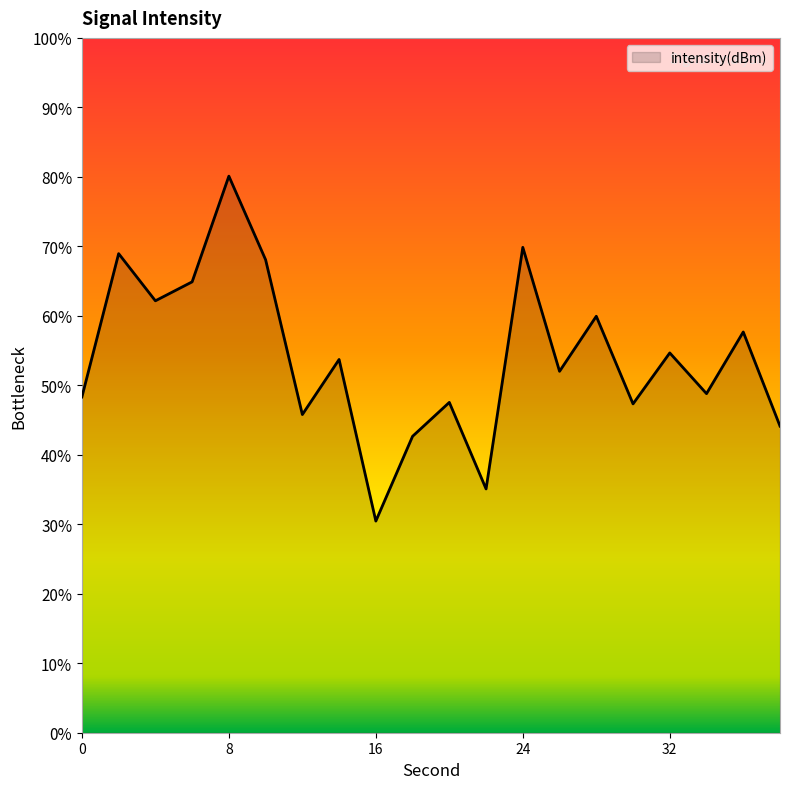

What is the difference between the maximum and minimum values?

49.6